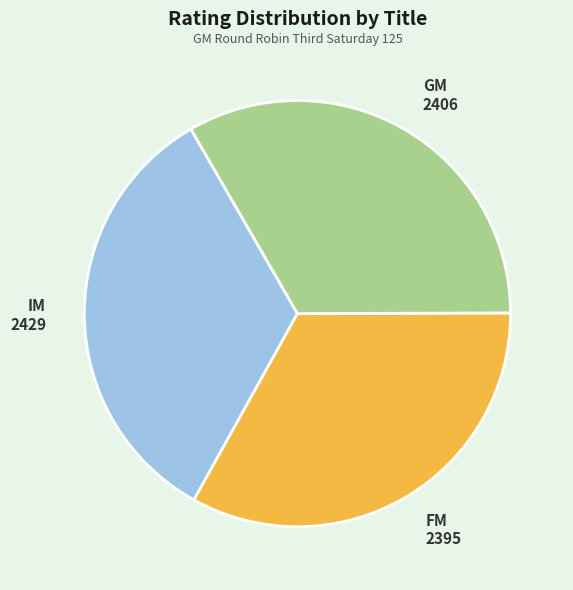

Do GM 2406 and IM 2429 together represent more than half of the pie?

Yes